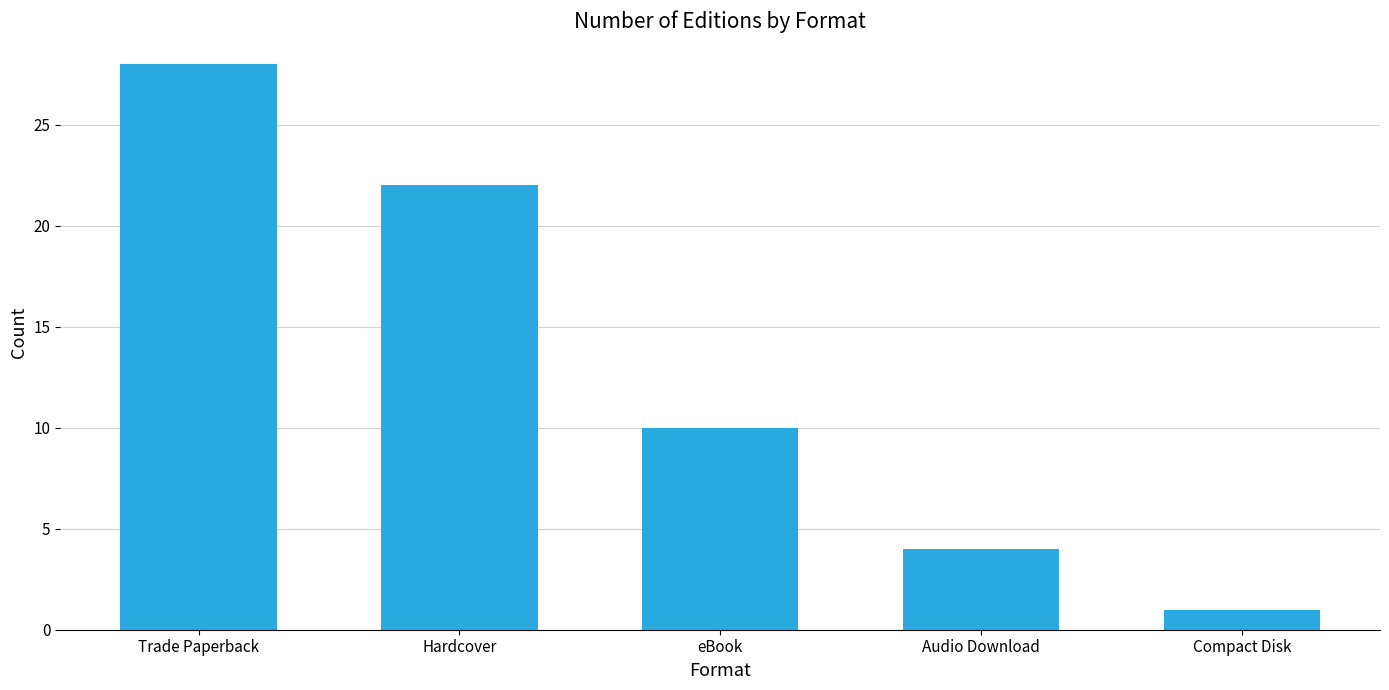

How many categories are shown in the chart?

5